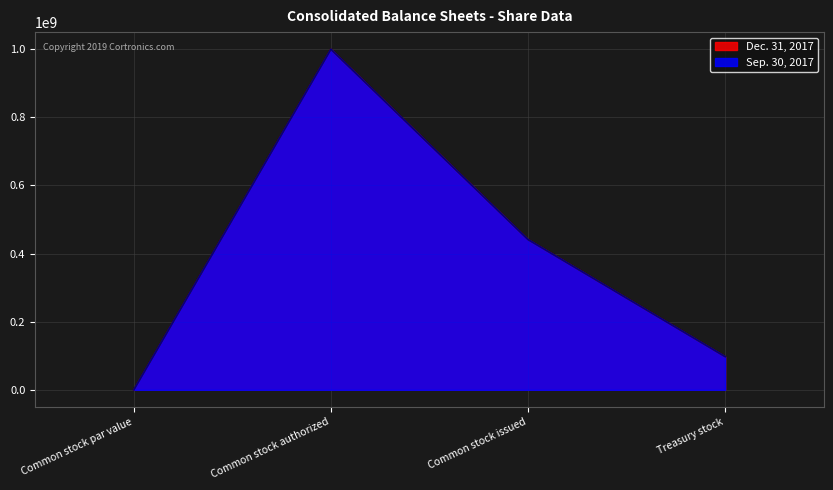

True or false: Sep. 30, 2017 has more than 1 interior local peaks.

False